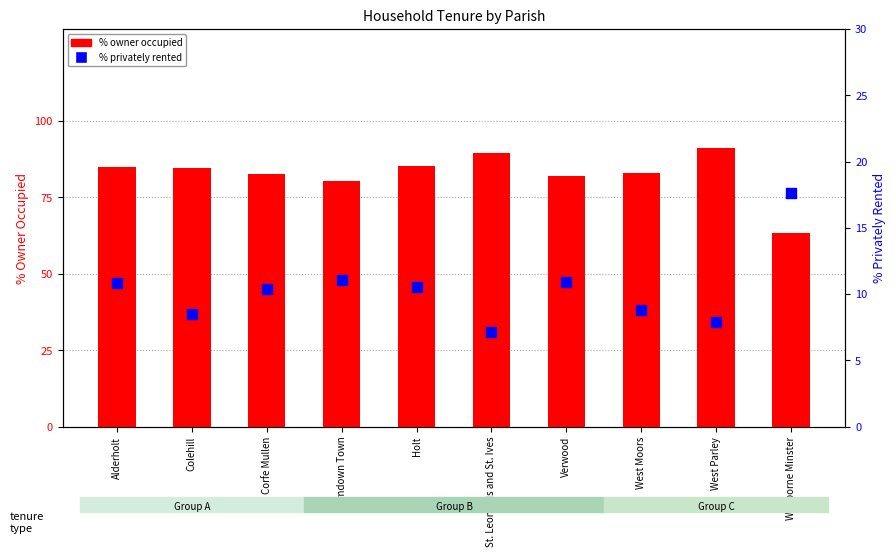

Which series has the widest spread of Y values?

% owner occupied